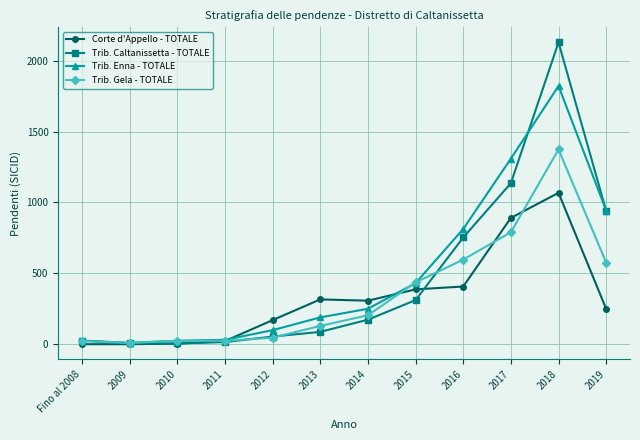

What is the difference between the highest and lowest values at 2019?

694